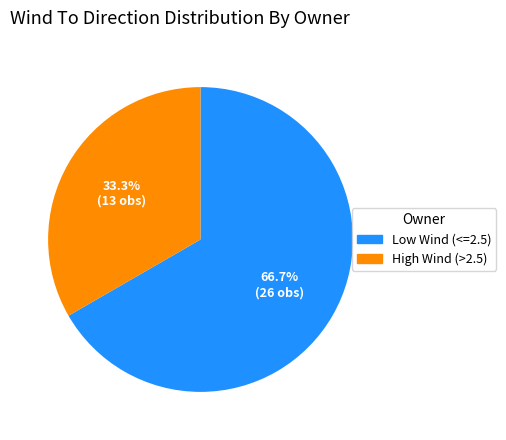

Which slice is the smallest?

High Wind (>2.5)